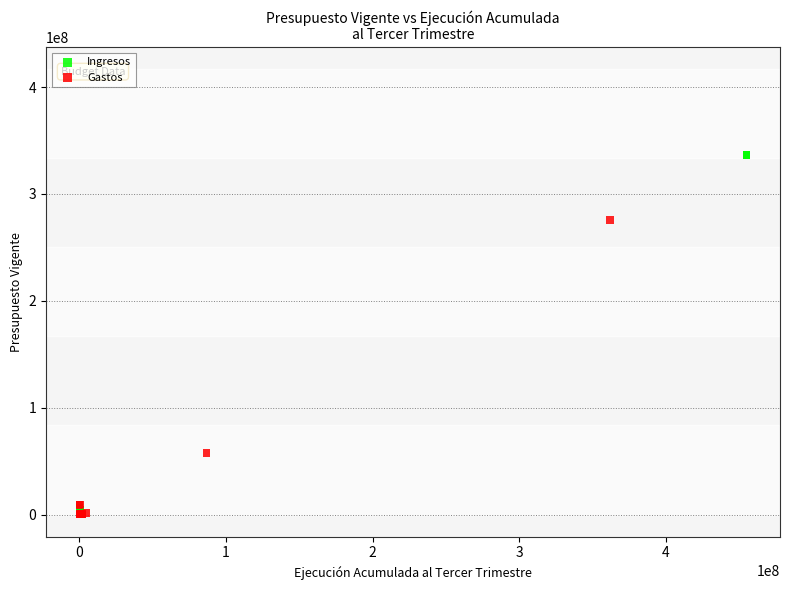

Which series has the largest Y range (max minus min)?

Ingresos